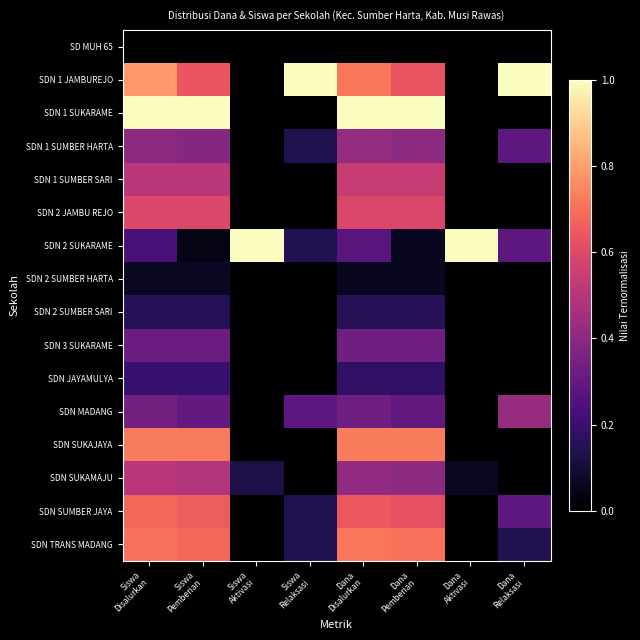

Which series has the largest total across all categories?

SDN 1 JAMBUREJO